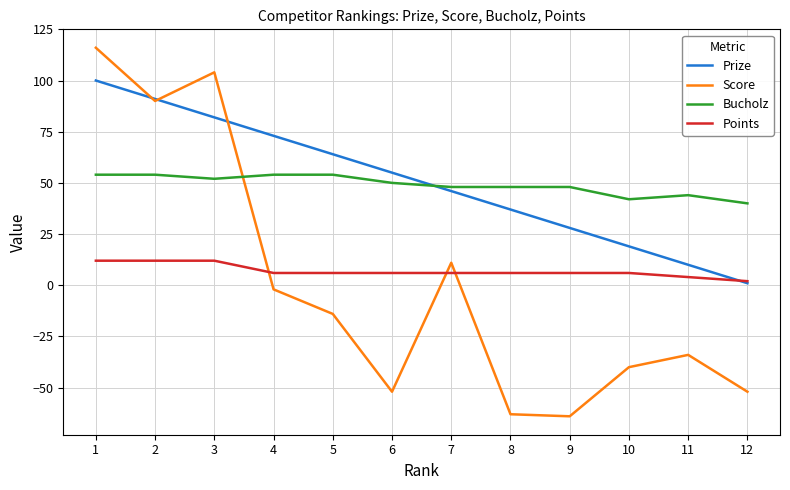

How many Bucholz values are between 48 and 54?

9